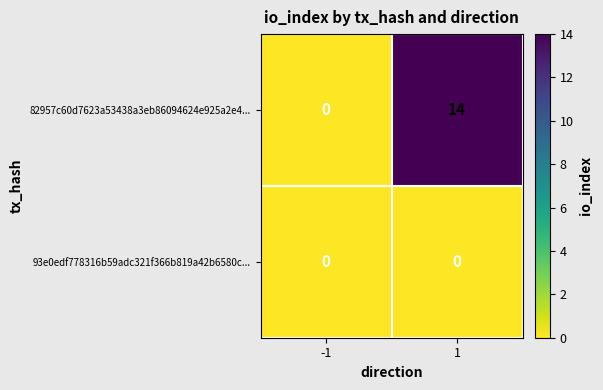

What is the difference between the 82957c60d7623a53438a3eb86094624e925a2e4... values at -1 and 1?

14